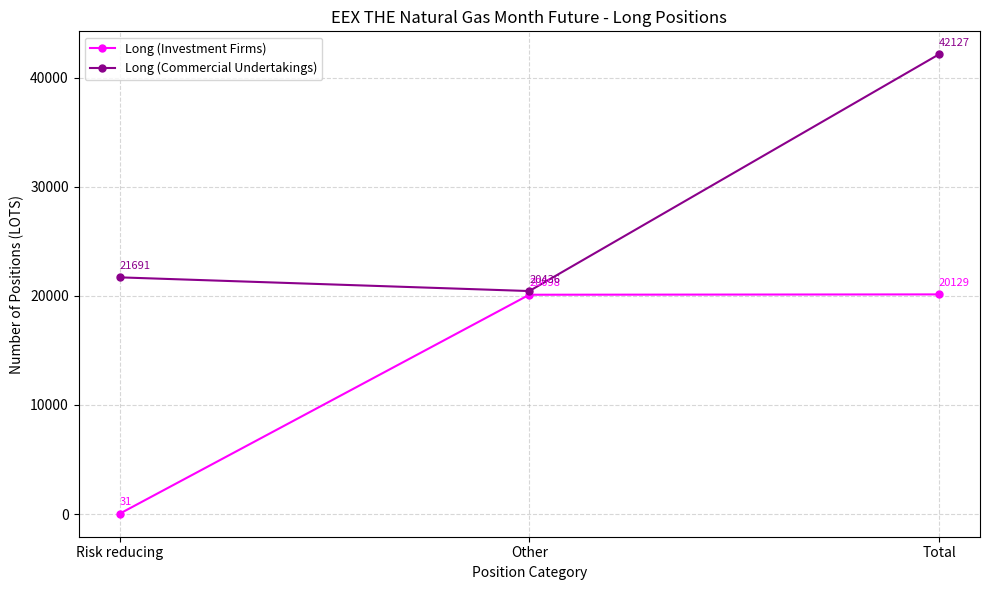

Between Risk reducing and Total, which series saw the biggest shift?

Long (Commercial Undertakings)